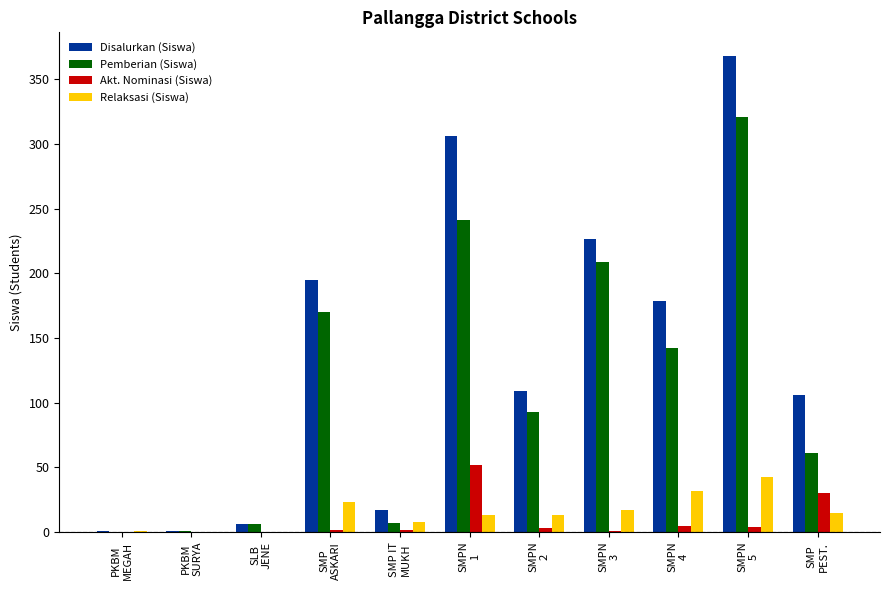

What is the maximum value shown in the chart?

368